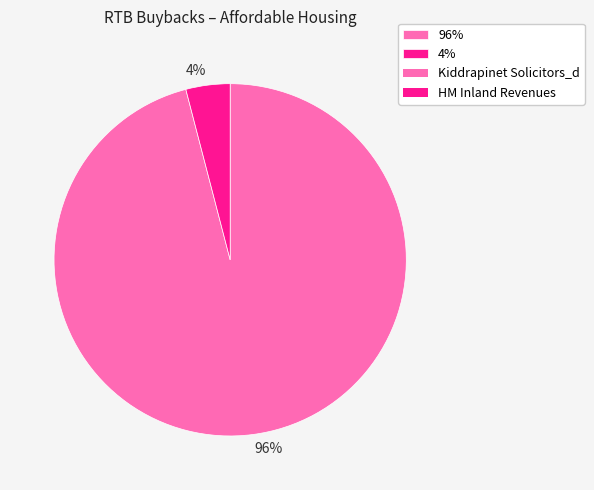

Is it true that 96% is 96% of the pie?

True